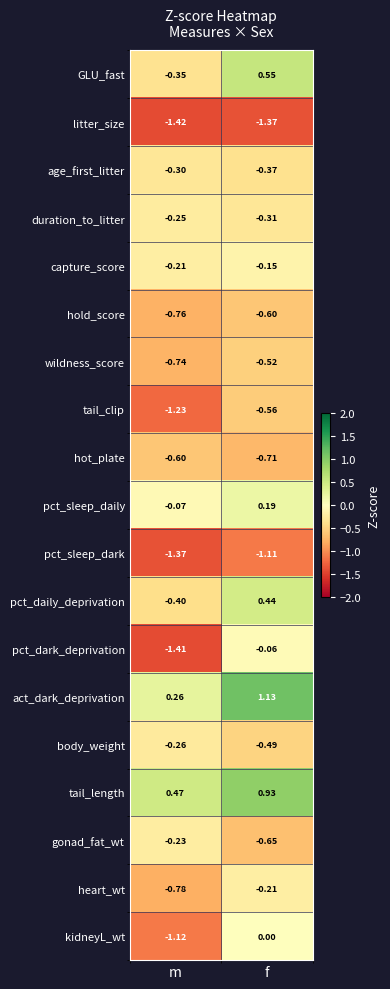

Which category has the lowest value in the pct_sleep_daily series?

m